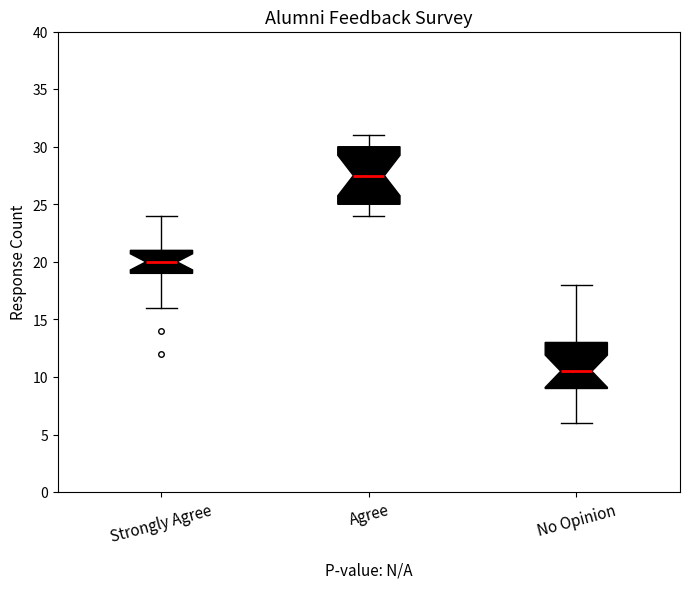

Reading left to right, read every box against the y-axis: the position of its median line, the range the box covers, and the ends of its whiskers. The values are not printed on the chart, so give them approximately, as read against the axis.

Strongly Agree: median 20.0, box 19.0 to 21.0, whiskers 16.0 to 24.0
Agree: median 27.5, box 25.0 to 30.0, whiskers 24.0 to 31.0
No Opinion: median 10.5, box 9.0 to 13.0, whiskers 6.0 to 18.0